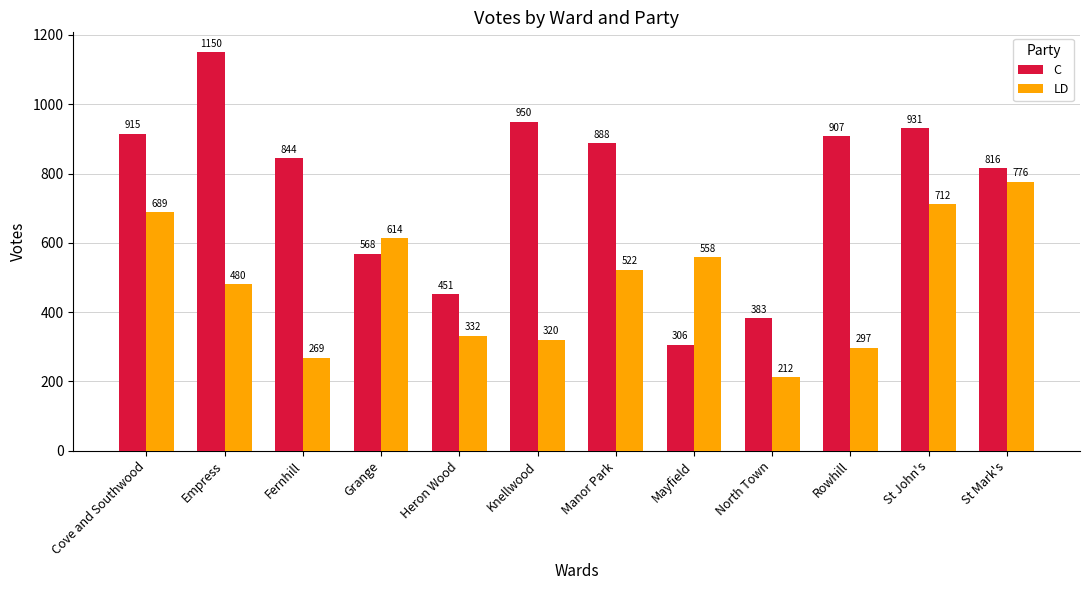

How many data points in LD are less than 522?

6